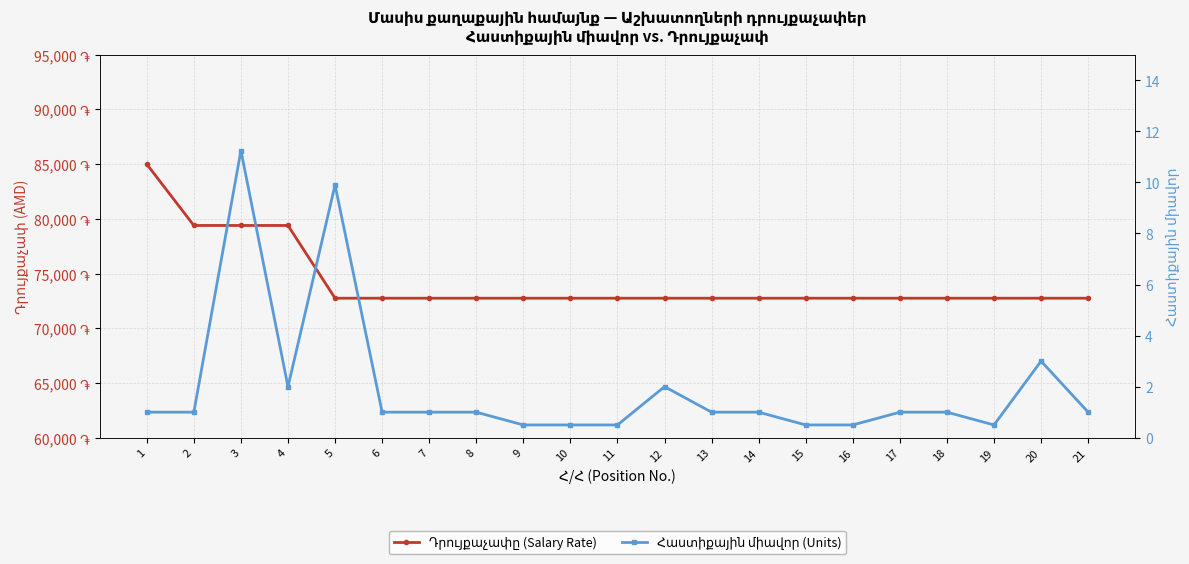

Between 8 and 19, which series saw the biggest shift?

Հաստիքային միավոր (Units)